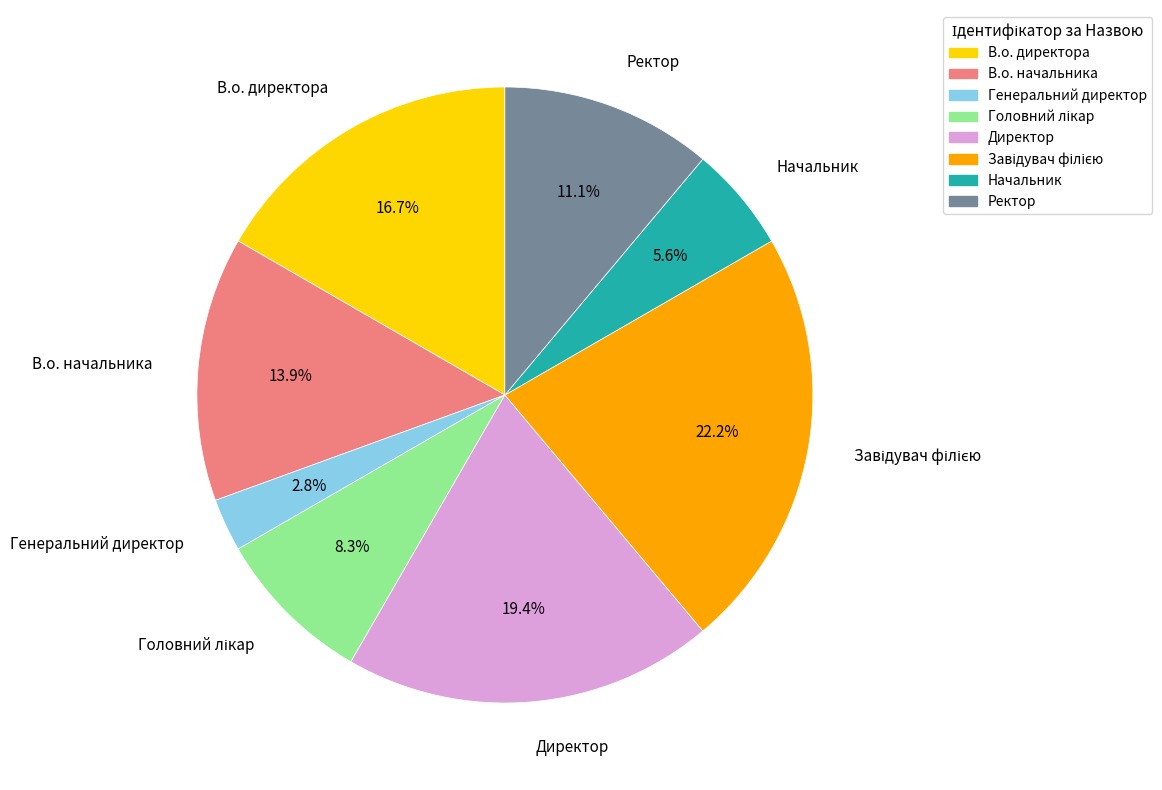

How many slices are in this pie chart?

8